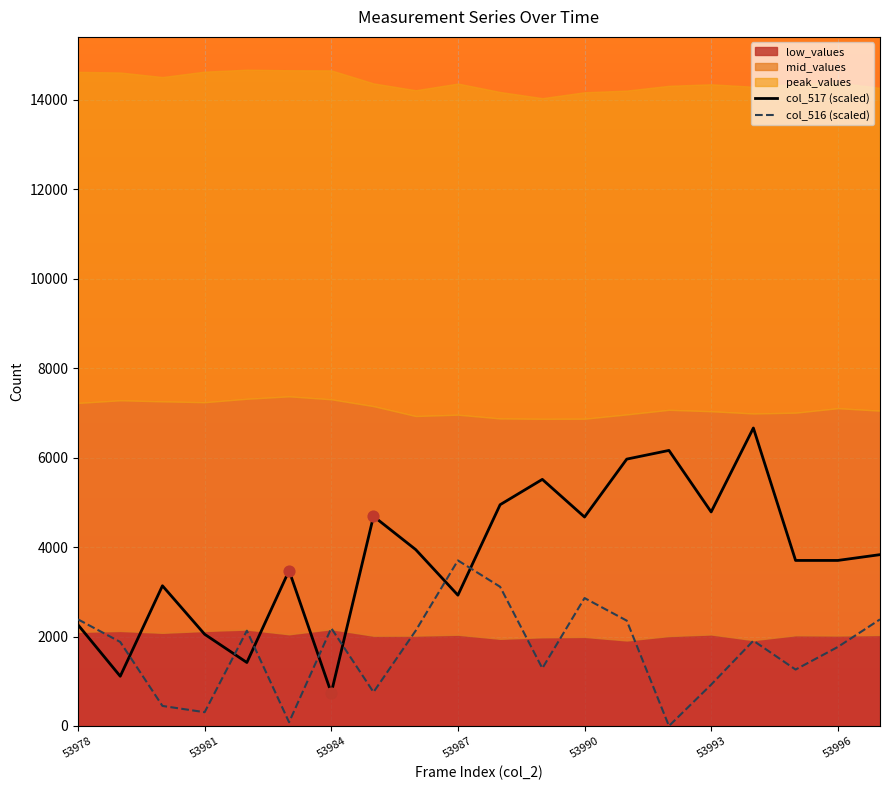

At how many categories does at least one series exceed 4918?

5